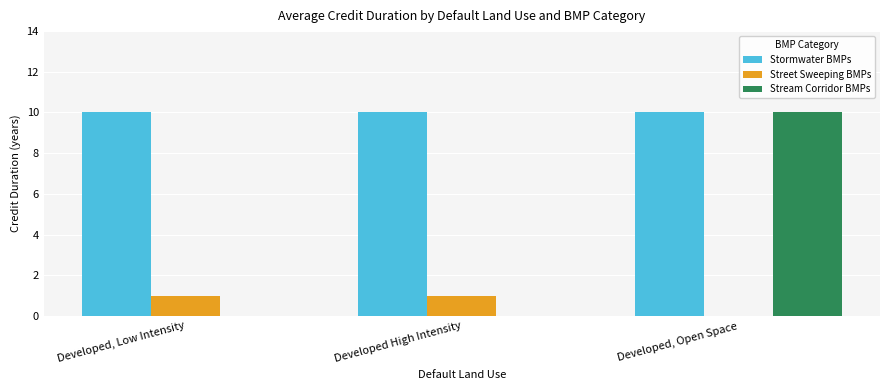

What is the total value across all series at Developed, Low Intensity?

11